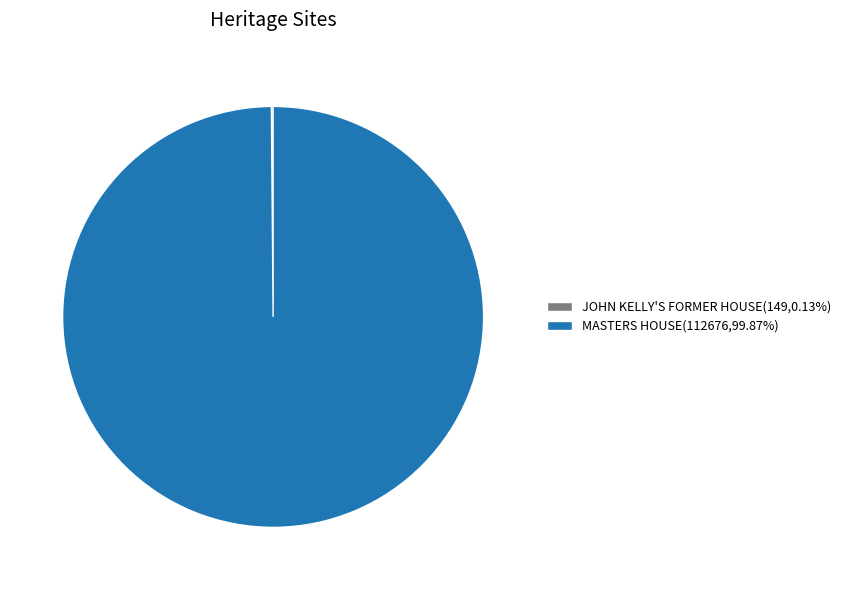

Does any single category account for the majority?

Yes